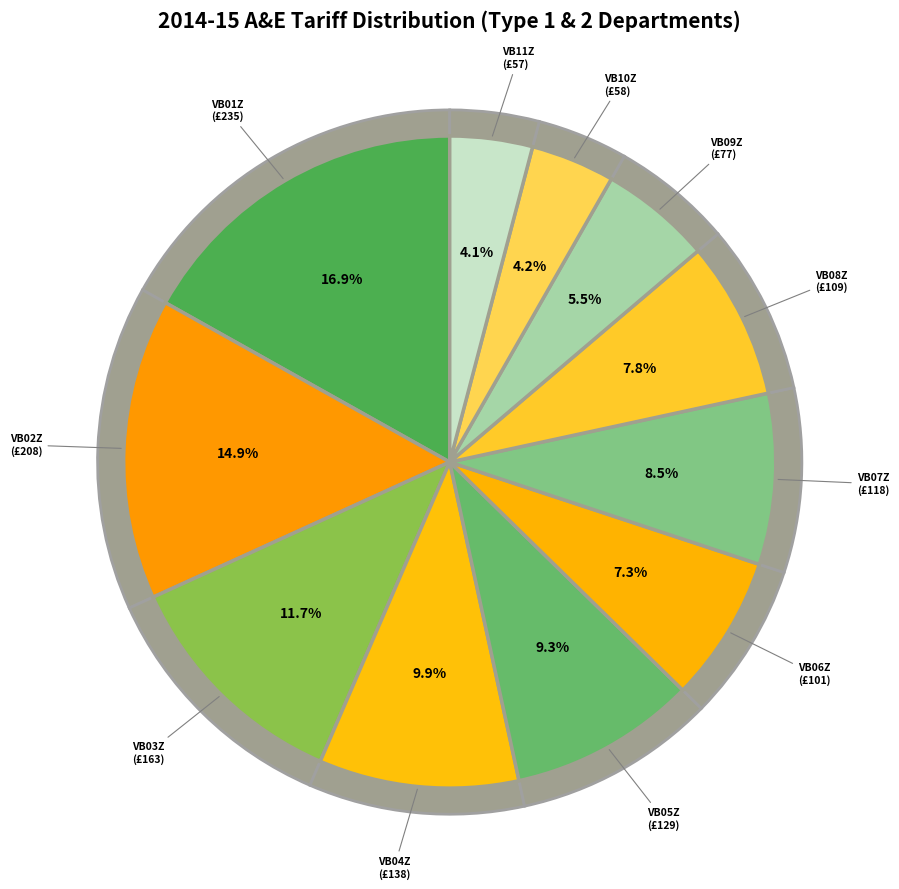

True or false: VB01Z accounts for 30% of the total.

False